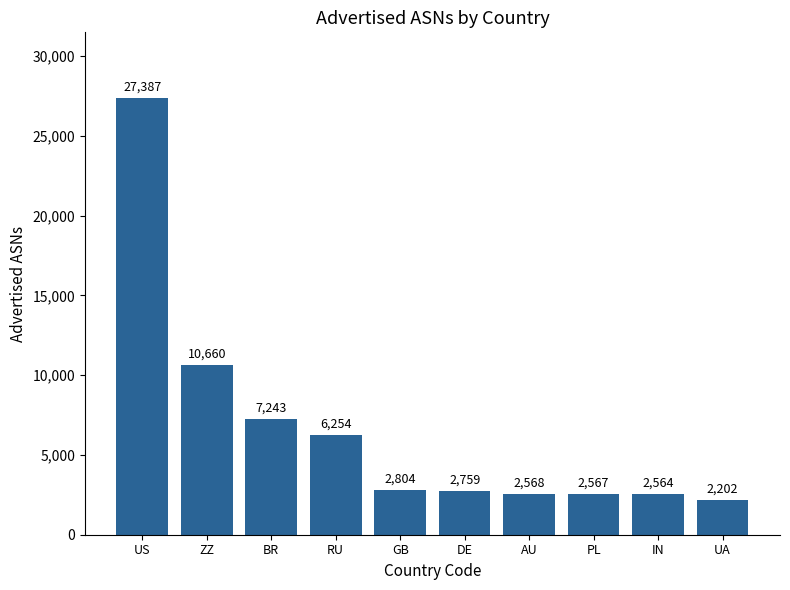

The value at UA is 2202. True or false?

True